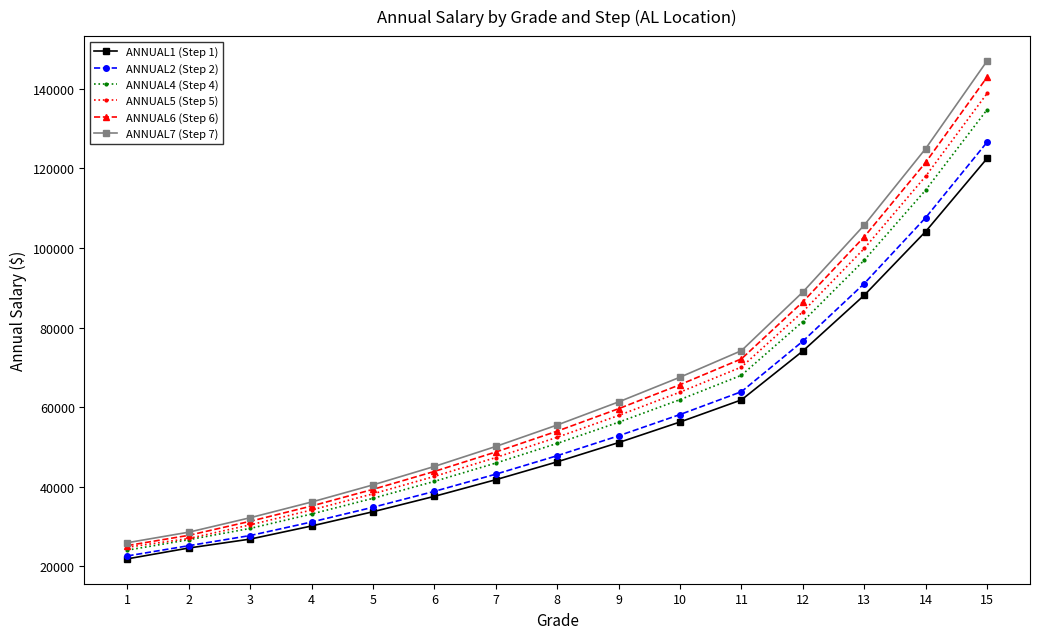

What is the value of the ANNUAL4 (Step 4) point at the 4th from the left?

33152